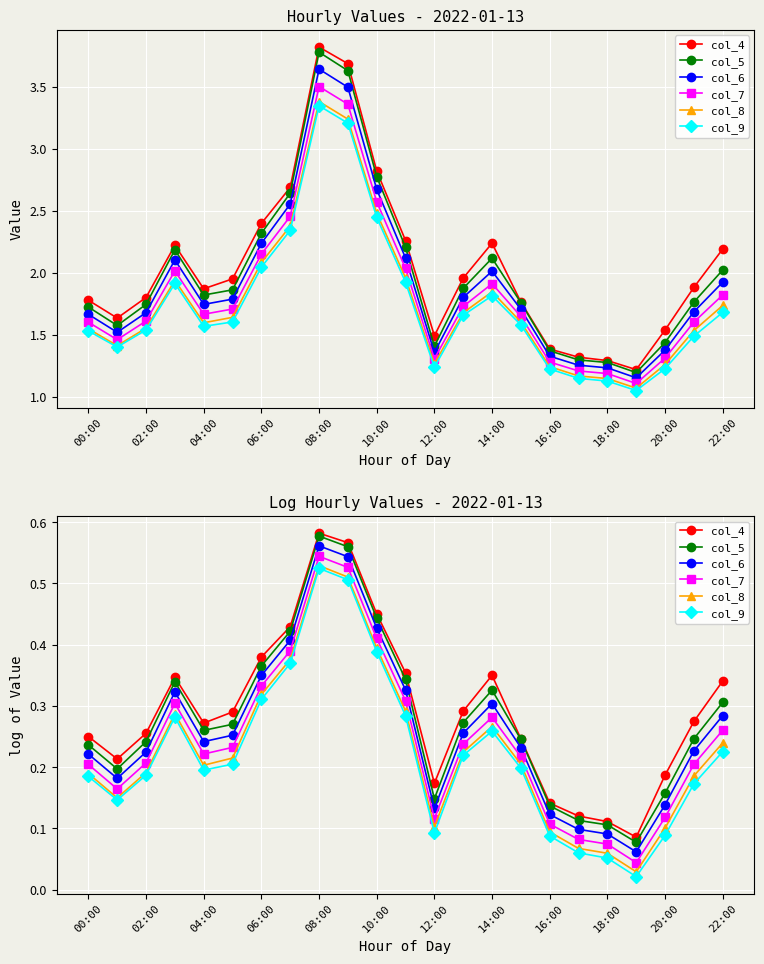

How many interior local peaks does the col_5 series have?

3